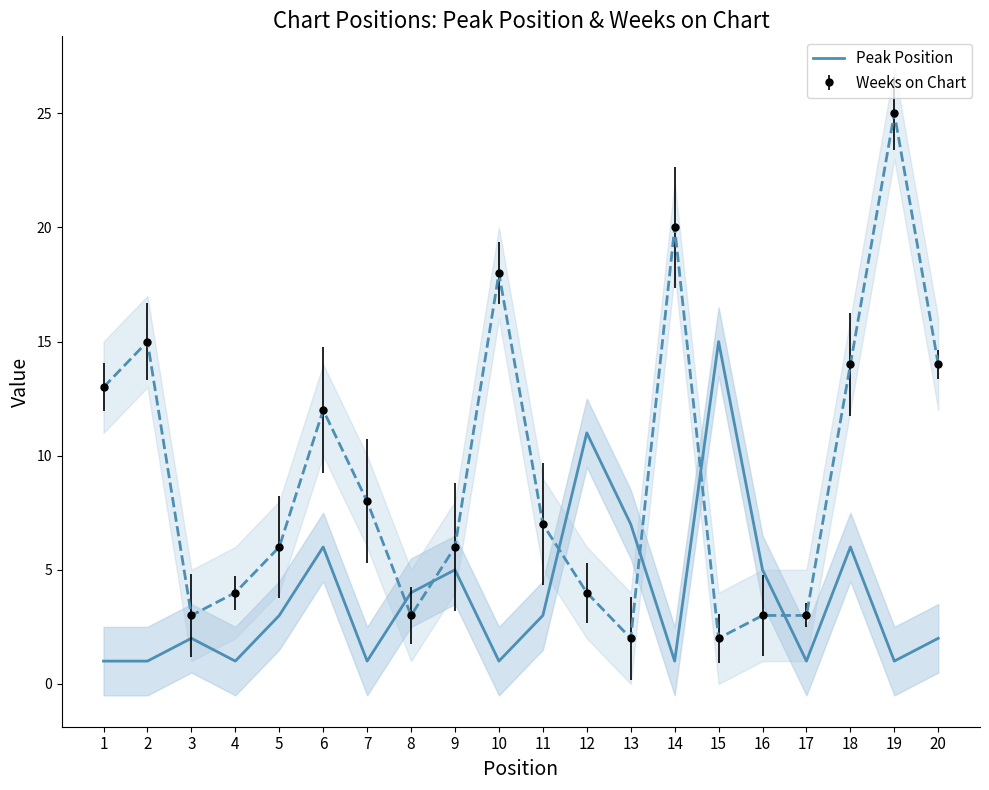

Approximately how many times larger is the value at 5 compared to 2?

3.0